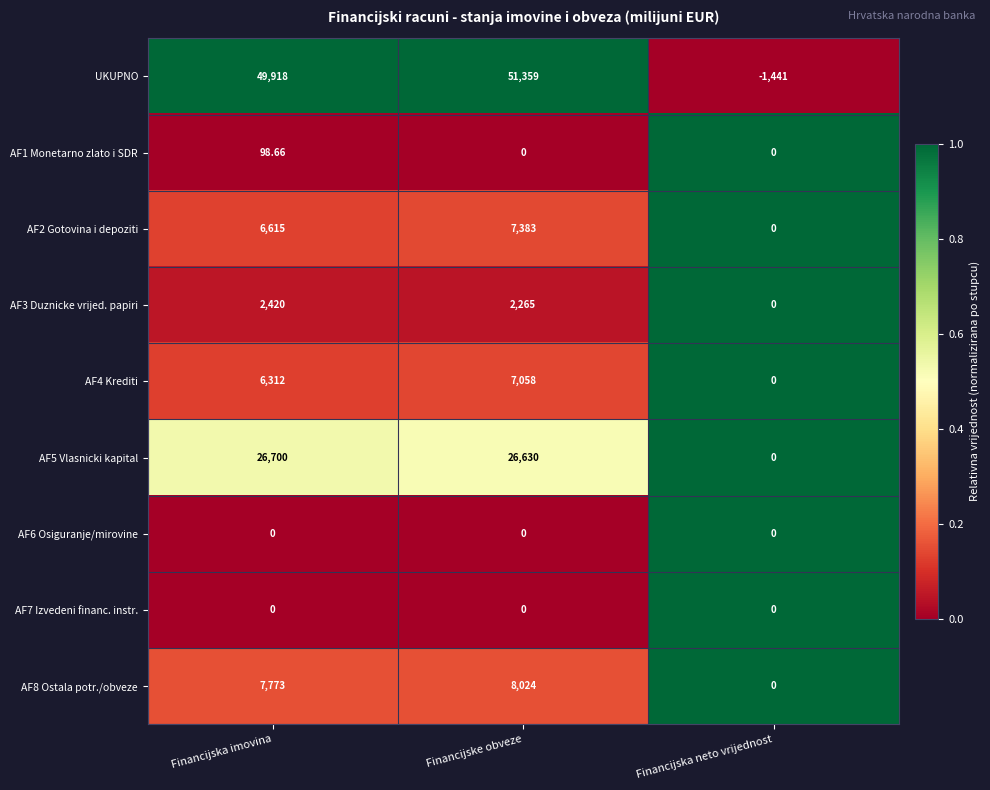

Where is AF8 Ostala potr./obveze nearest to the value 4012?

Financijska imovina